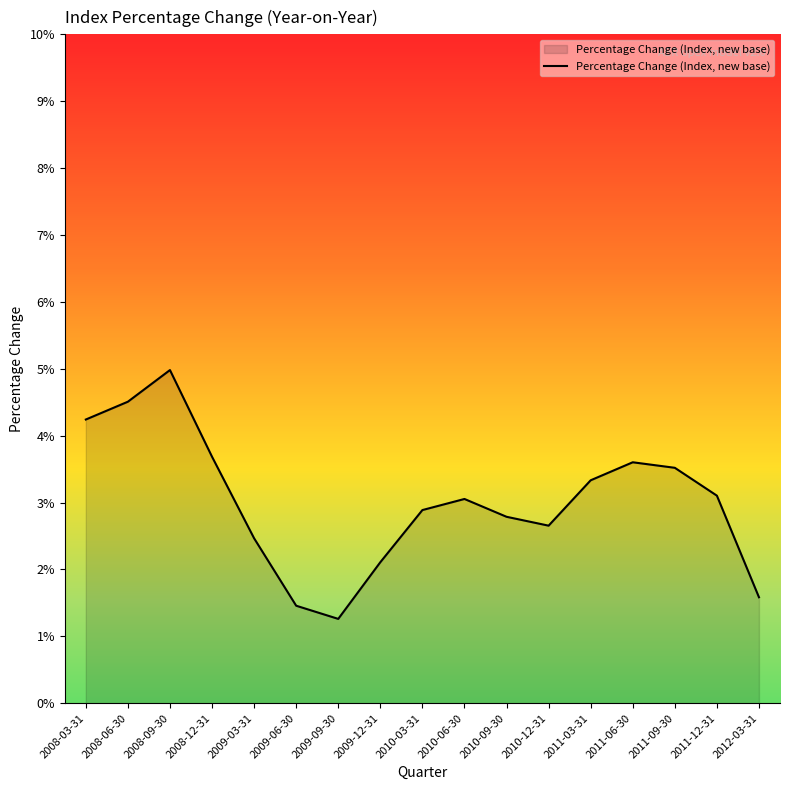

What value does the data have at 2009-12-31?

2.1